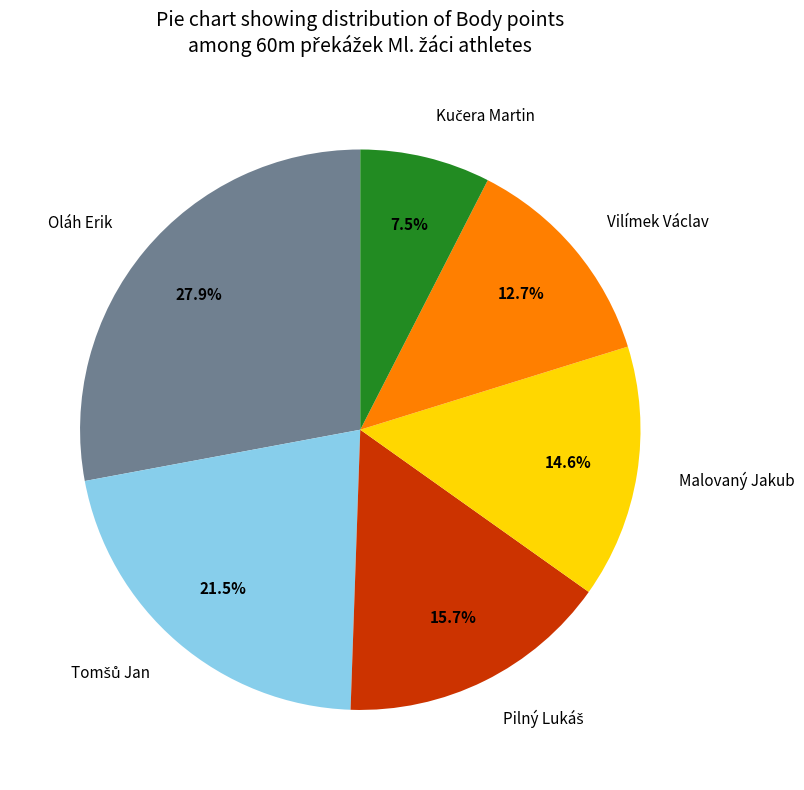

What is the largest slice in the pie chart?

Oláh Erik